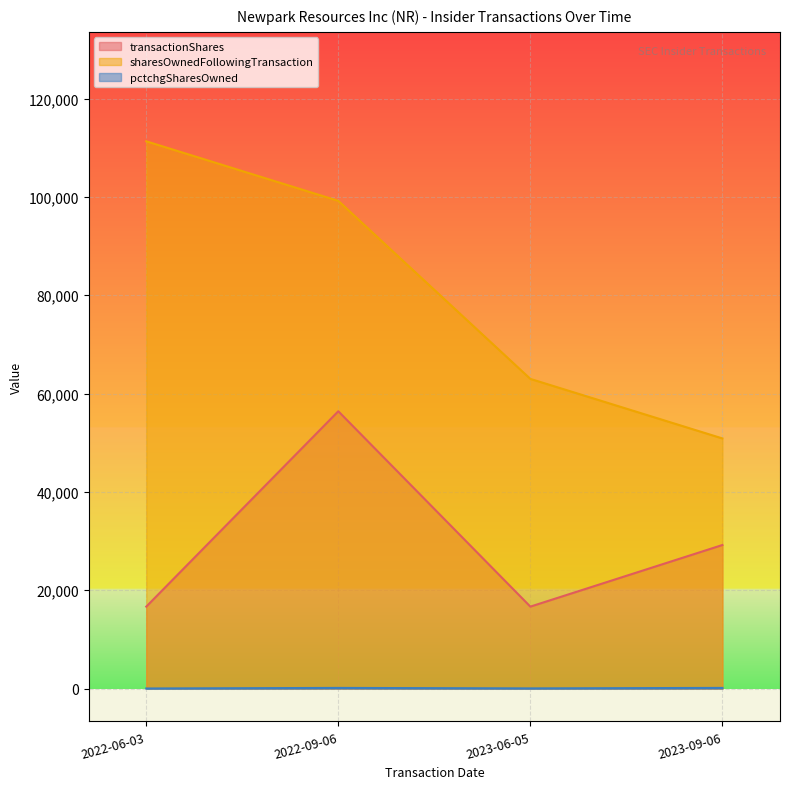

List the series in order of their overall mean, highest first.

sharesOwnedFollowingTransaction, transactionShares, pctchgSharesOwned